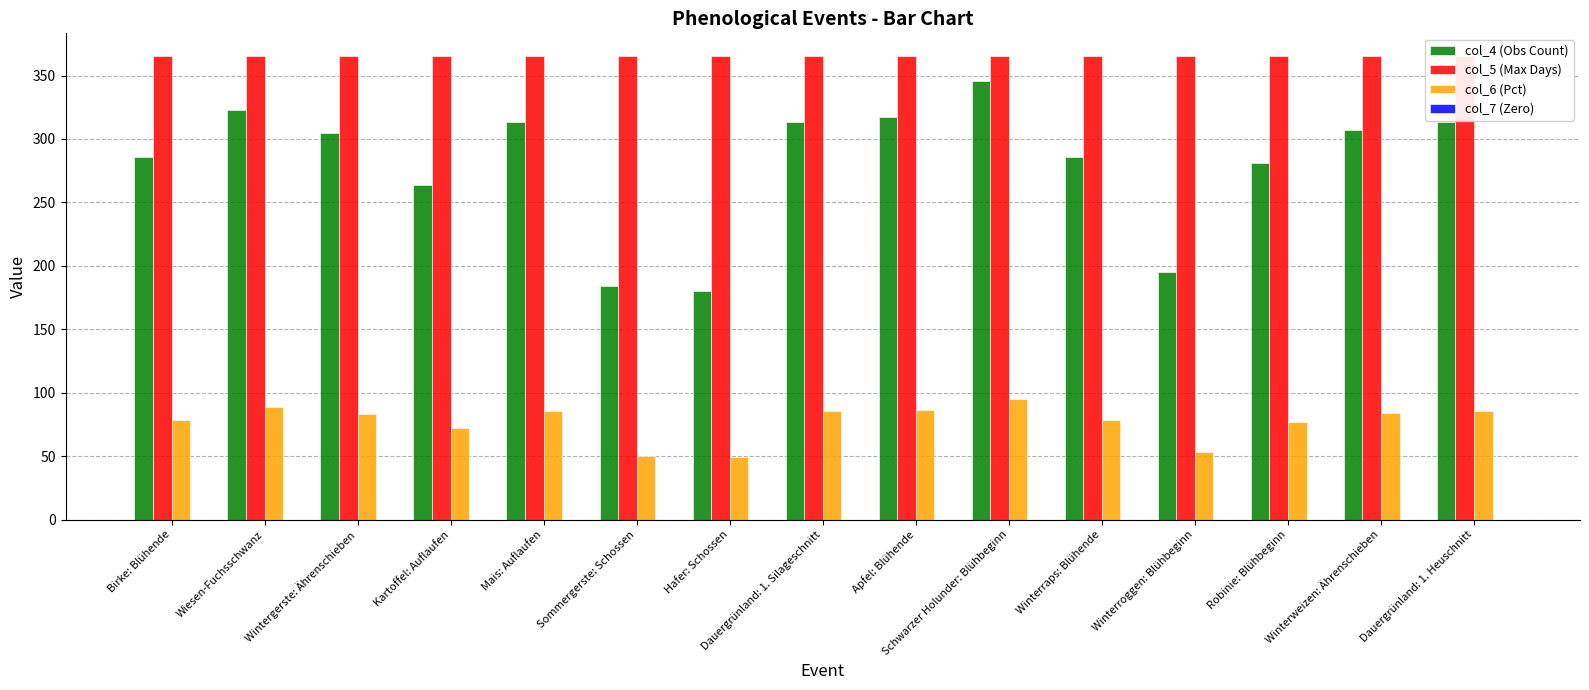

The value of col_7 (Zero) at Winterraps: Blühende is 0.0. True or false?

True